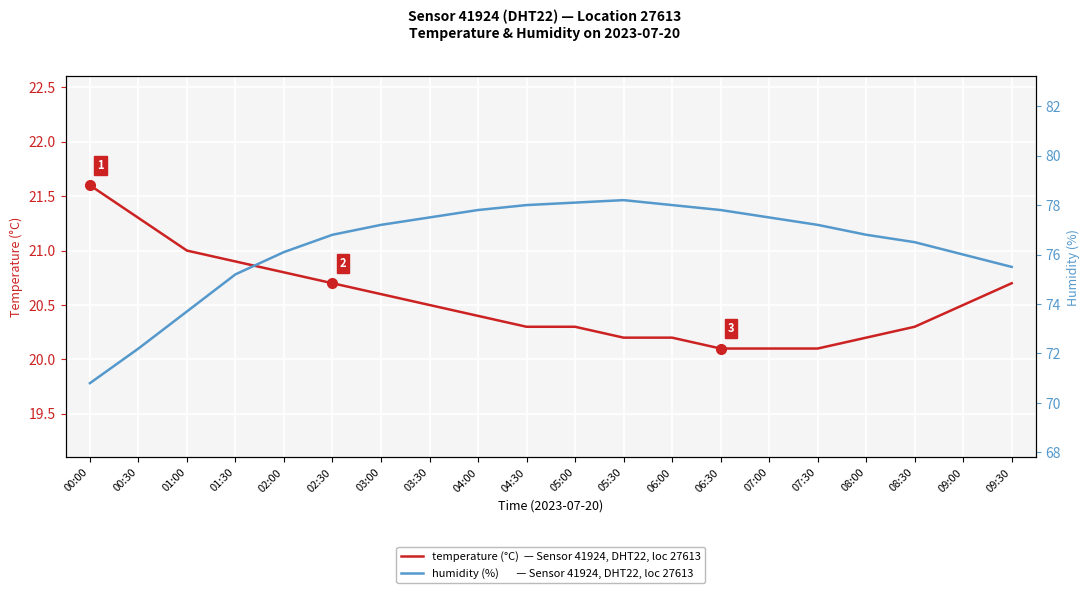

True or false: humidity (%) has more than 1 interior local peaks.

False